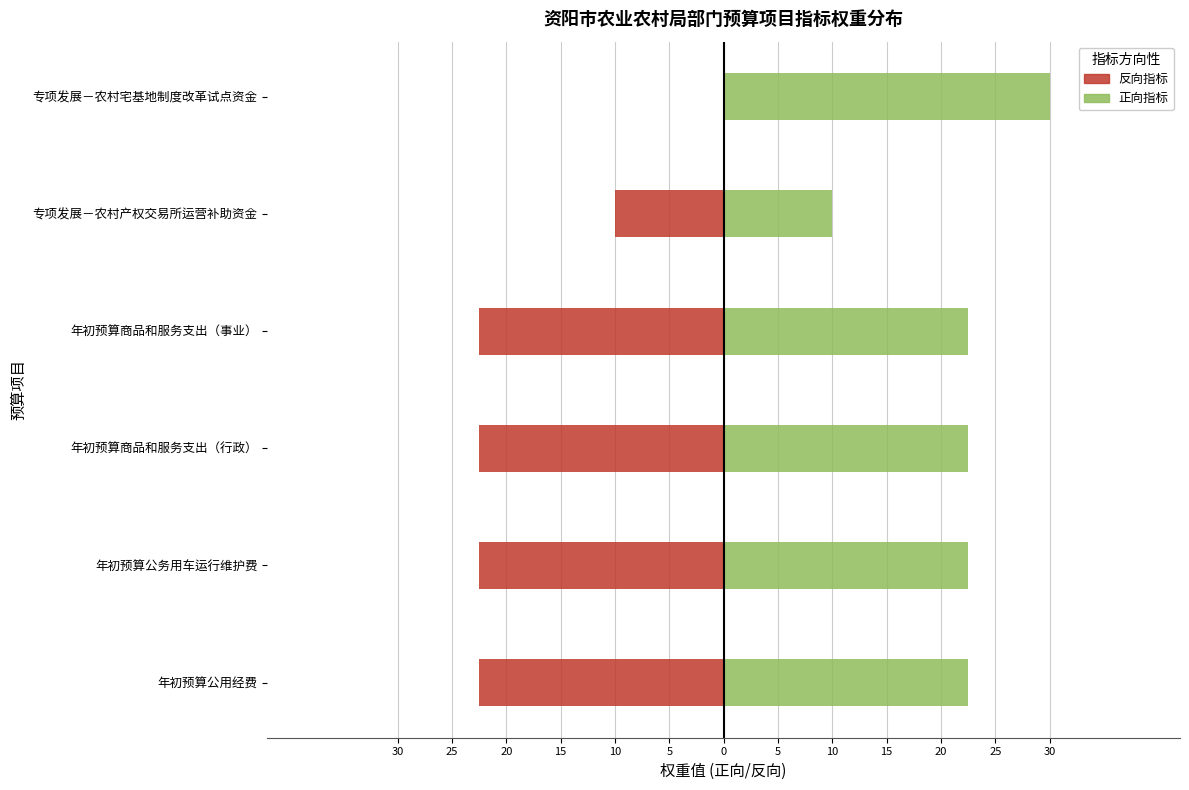

Which series changed the most between 专项发展－农村产权交易所运营补助资金 and 专项发展－农村宅基地制度改革试点资金?

正向指标